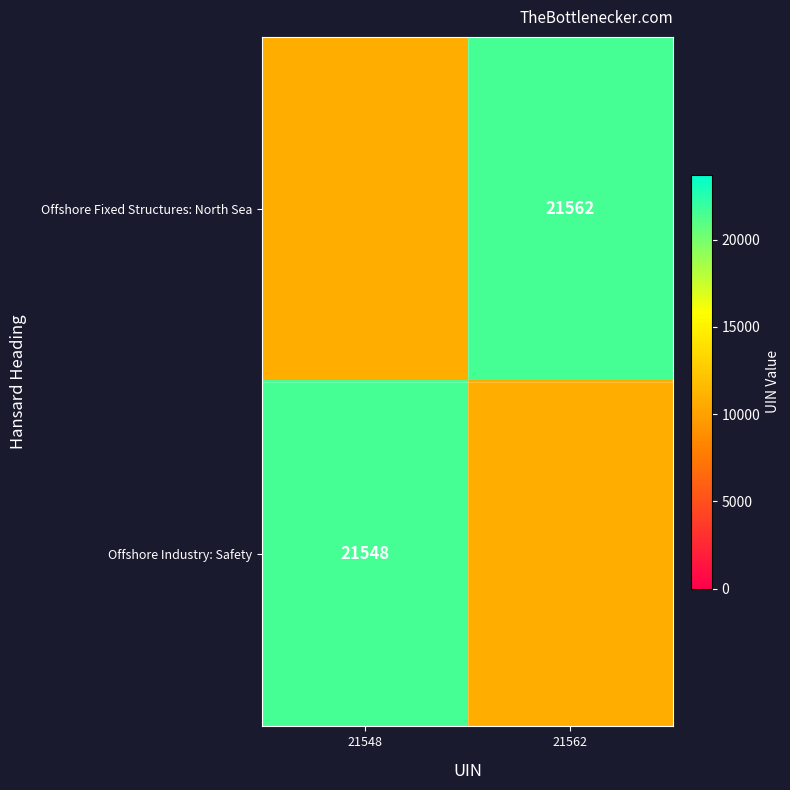

What is the minimum value shown in the chart?

10774